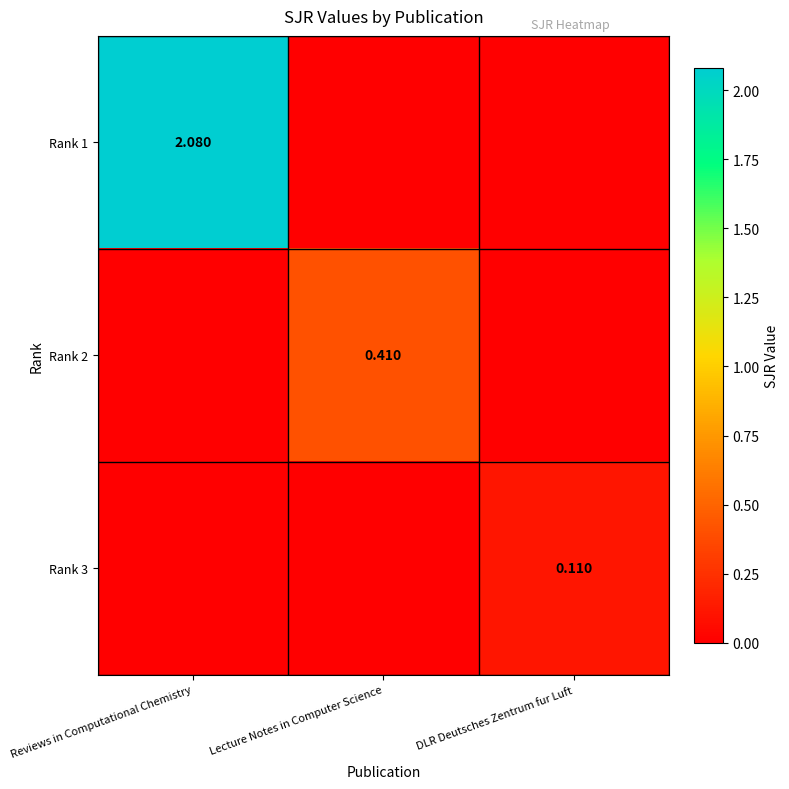

What is the sum of all Rank 1 values?

2.1